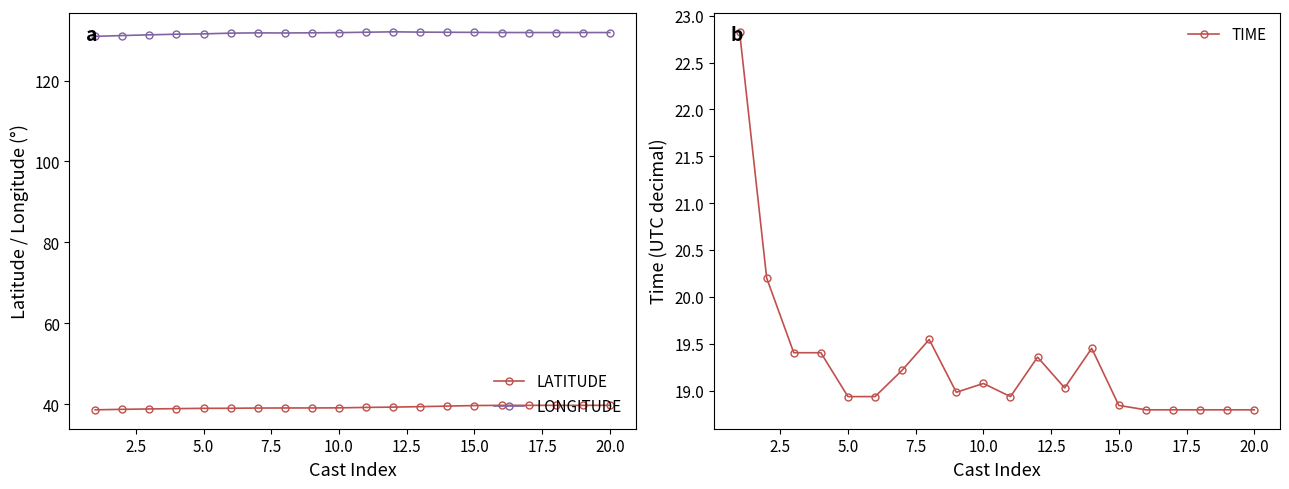

What is the sum of all LONGITUDE values?

2634.3